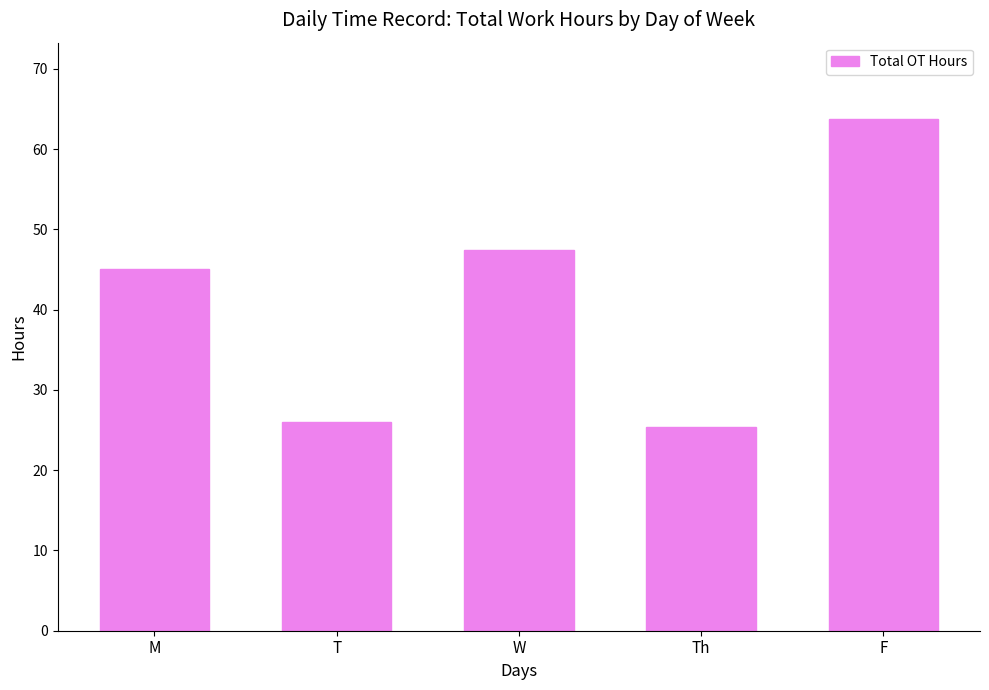

What is the smallest value displayed?

25.4